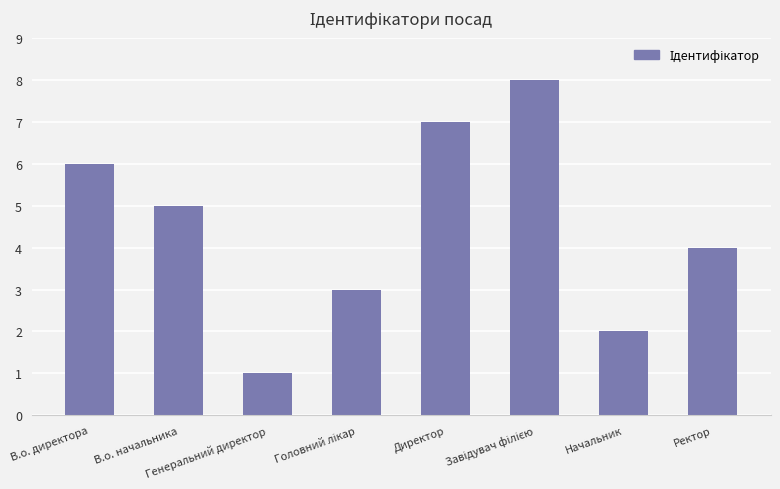

Reading left to right, what are all the values shown in this chart?

6	5	1	3	7	8	2	4